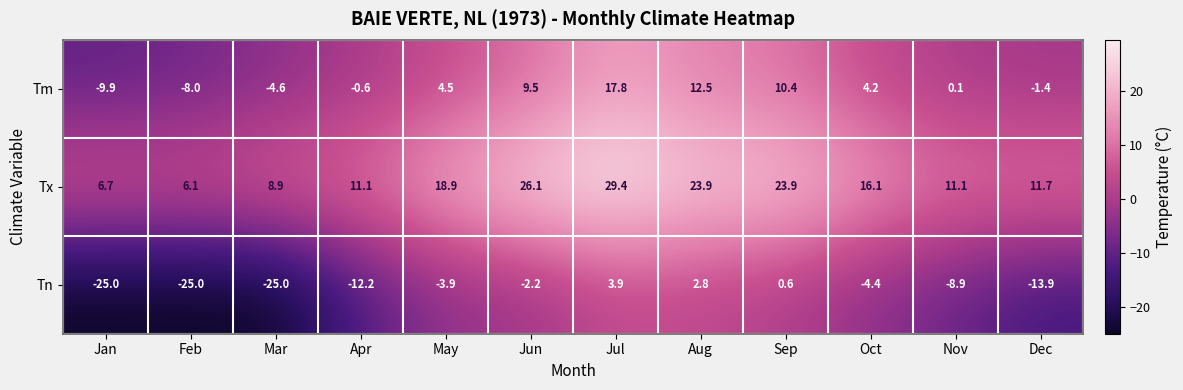

At which label does Tx reach its minimum?

Feb